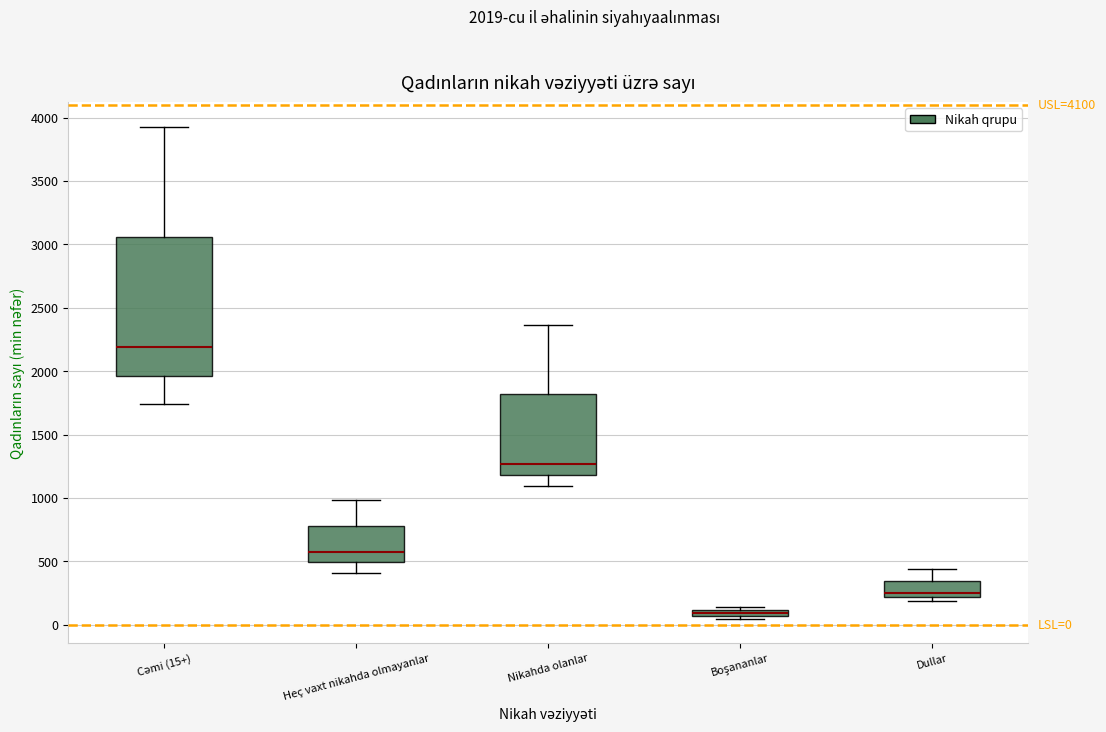

Which box has the highest median line?

Cəmi (15+)